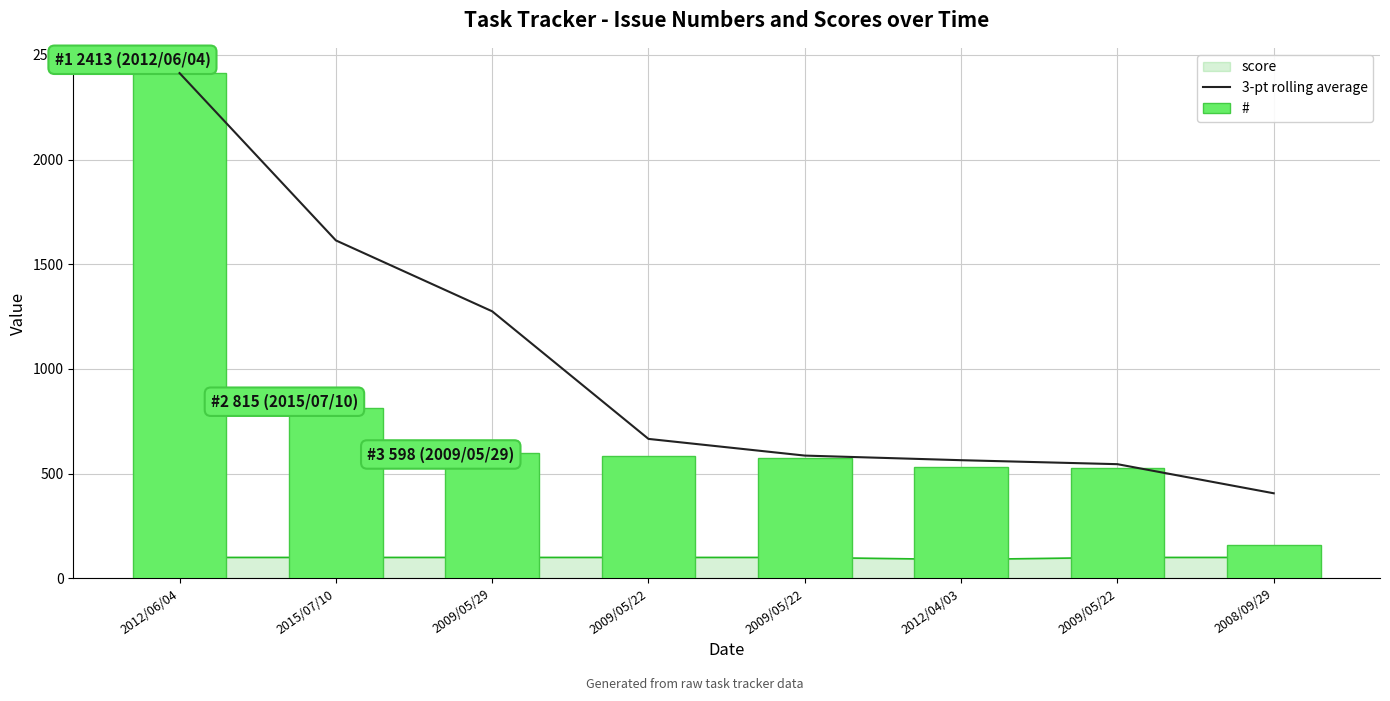

Does the chart contain any negative values?

No